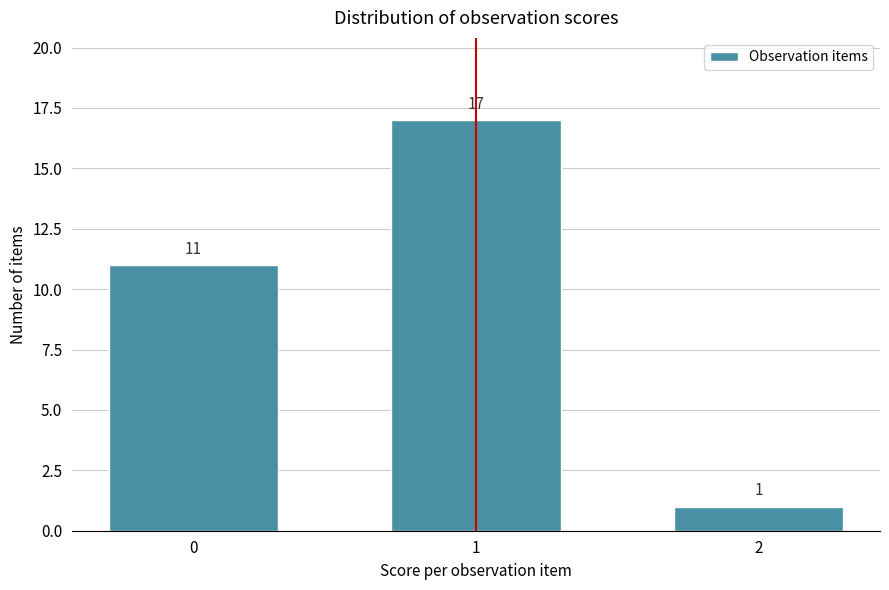

Reading right to left, transcribe all the data shown in this chart.

2=1	1=17	0=11